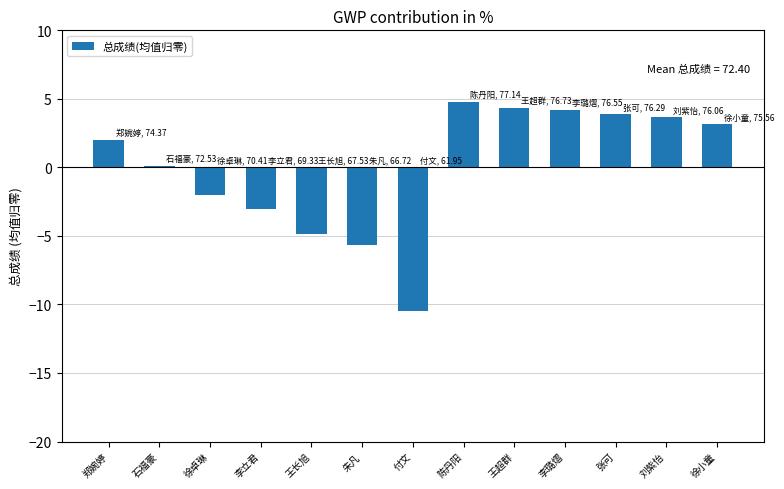

What position from the left is 陈丹阳?

8